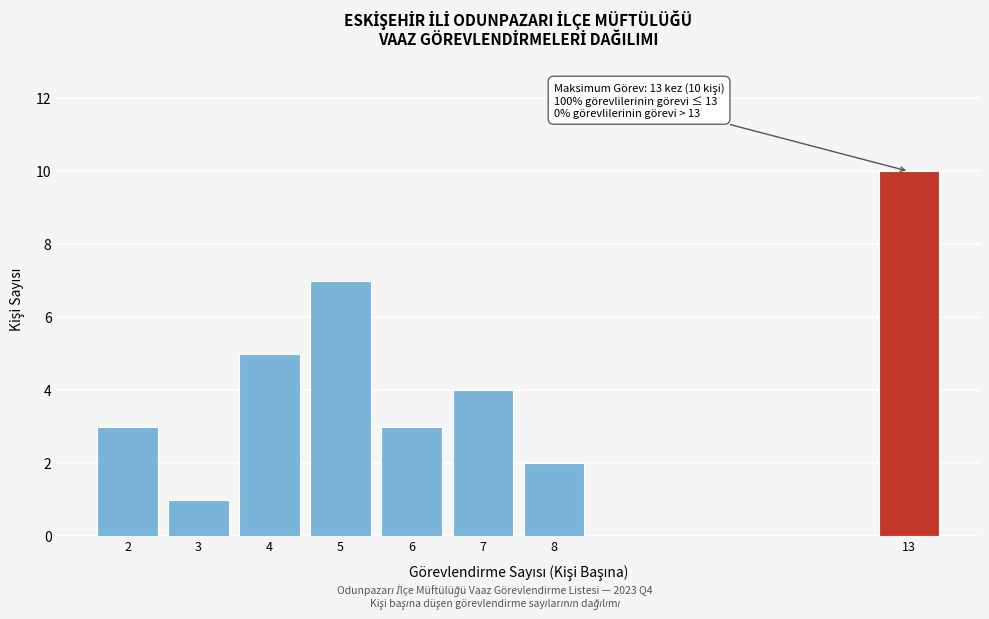

Reading left to right, what are all the values shown in this chart?

3	1	5	7	3	4	2	10